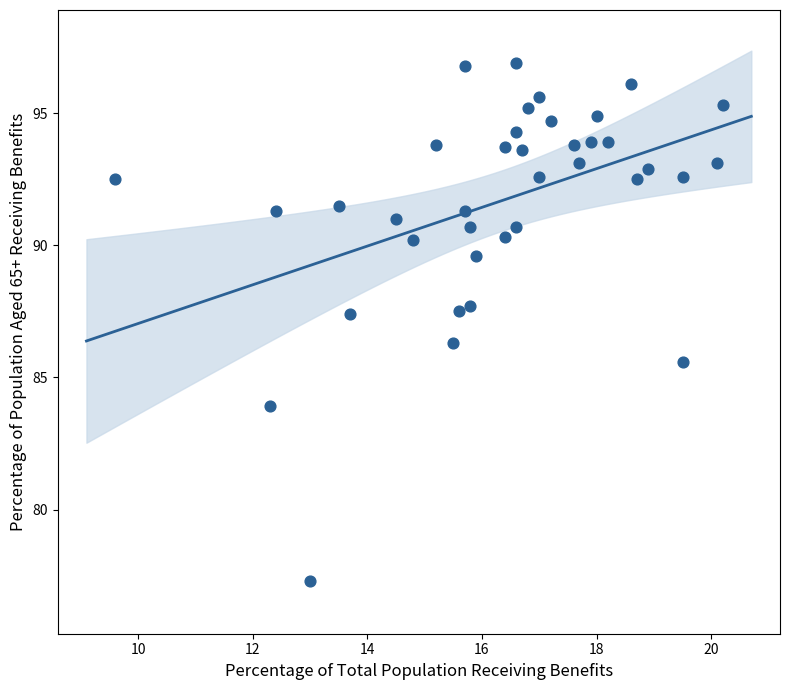

What is the range of X values (max minus min)?

10.6